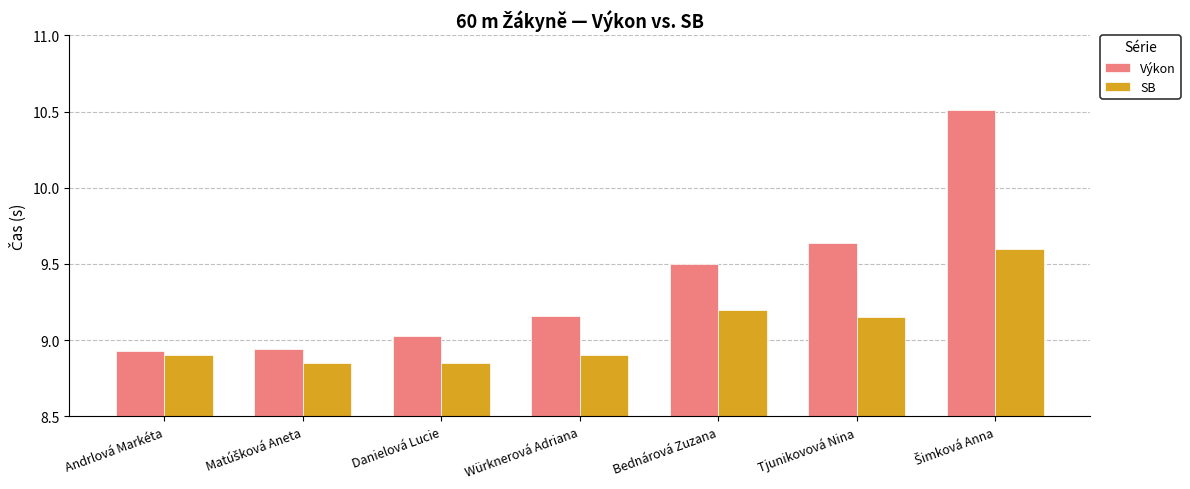

Count the SB values in the range 8 to 9.

4